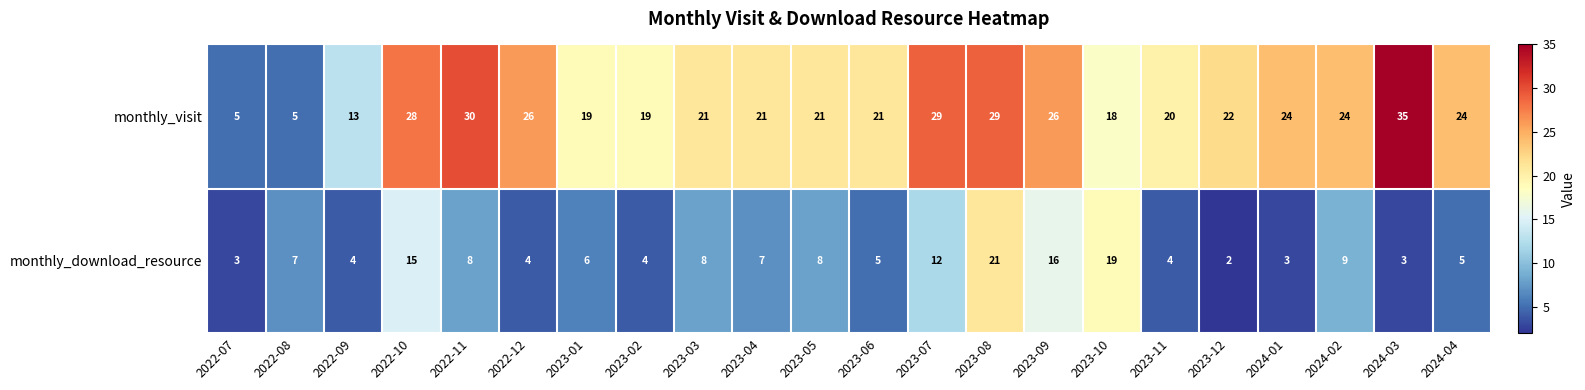

What is the difference between the maximum and minimum values in the monthly_download_resource series?

19